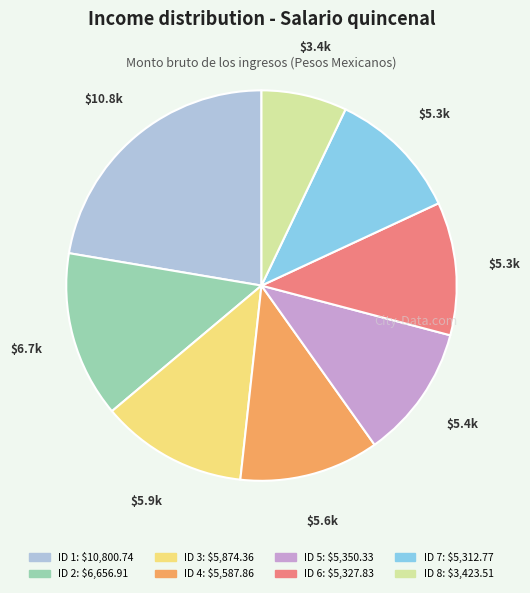

Does any single category account for the majority?

No